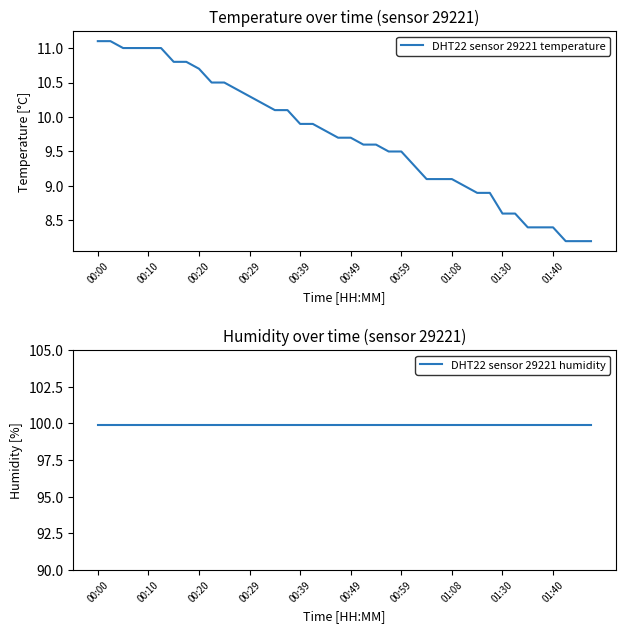

What are all the series names shown in the legend?

DHT22 sensor 29221 temperature, DHT22 sensor 29221 humidity